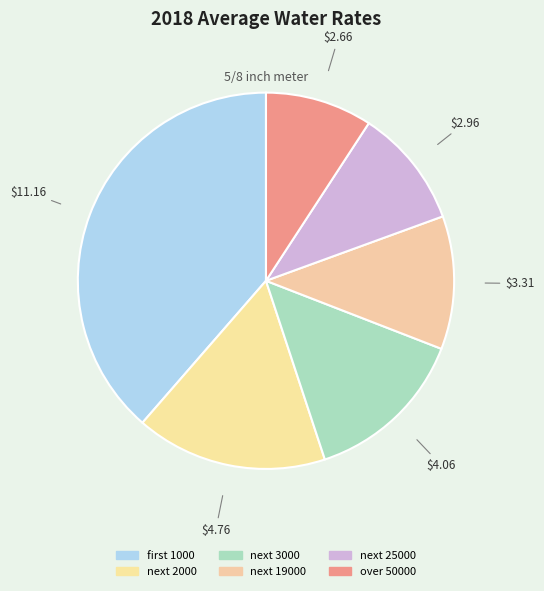

Count the number of slices in the pie.

6